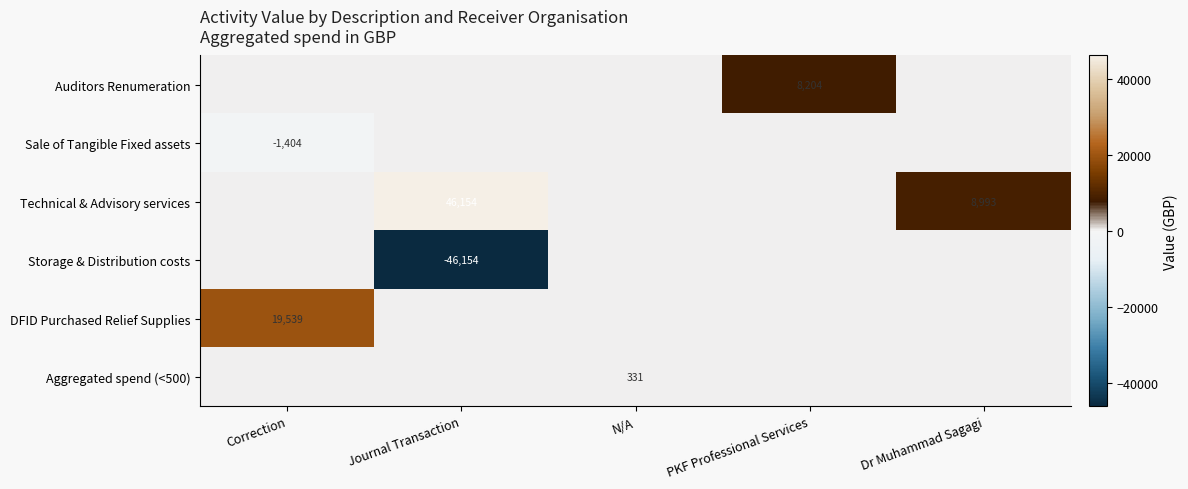

True or false: DFID Purchased Relief Supplies has a value of 9623 at Correction.

False